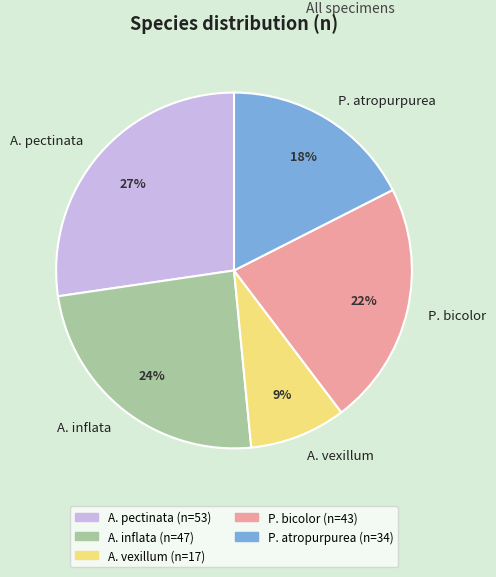

To the nearest percent, what portion does A. vexillum represent?

9%